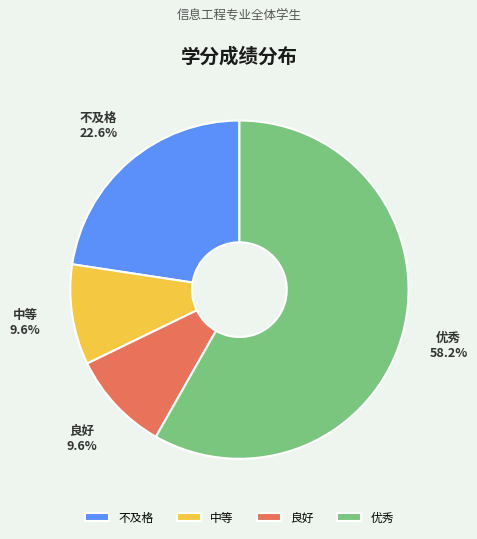

Does 不及格 represent more than half of the total?

No